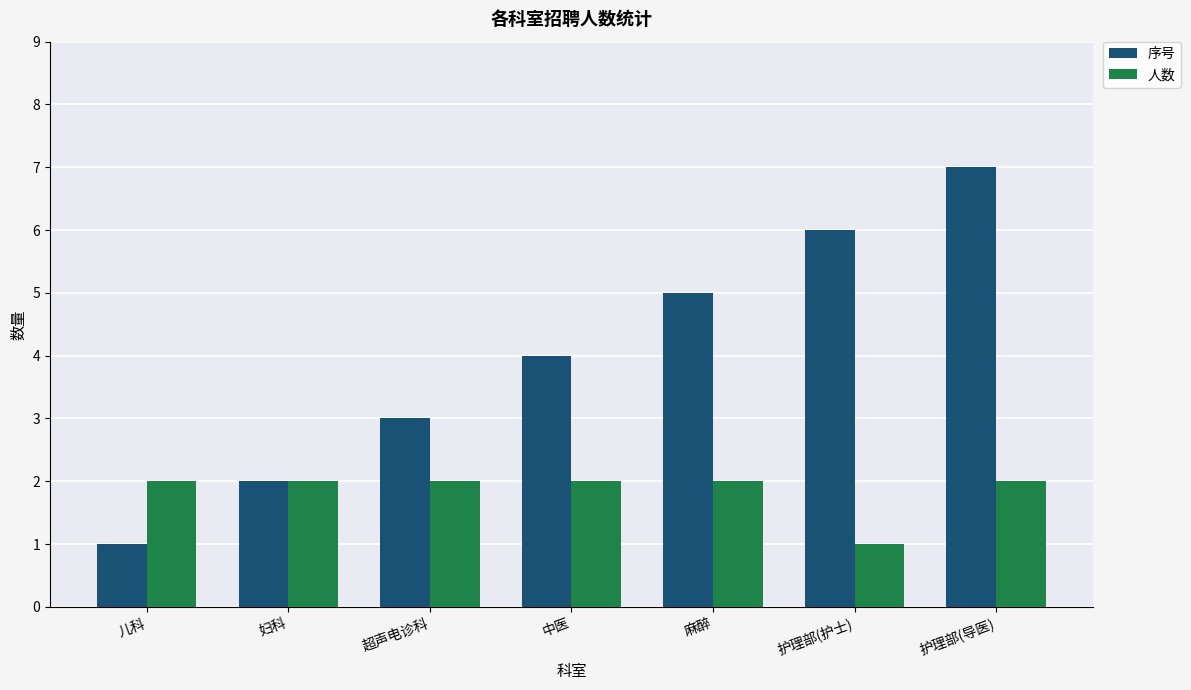

Between 儿科 and 护理部(导医), which series saw the biggest shift?

序号